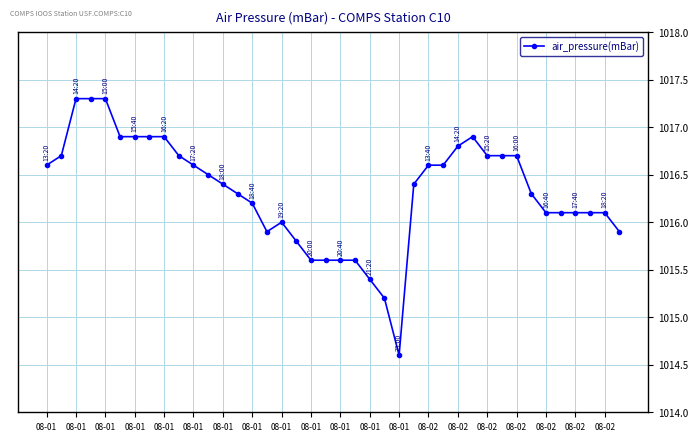

How many lines are shown in the chart?

1